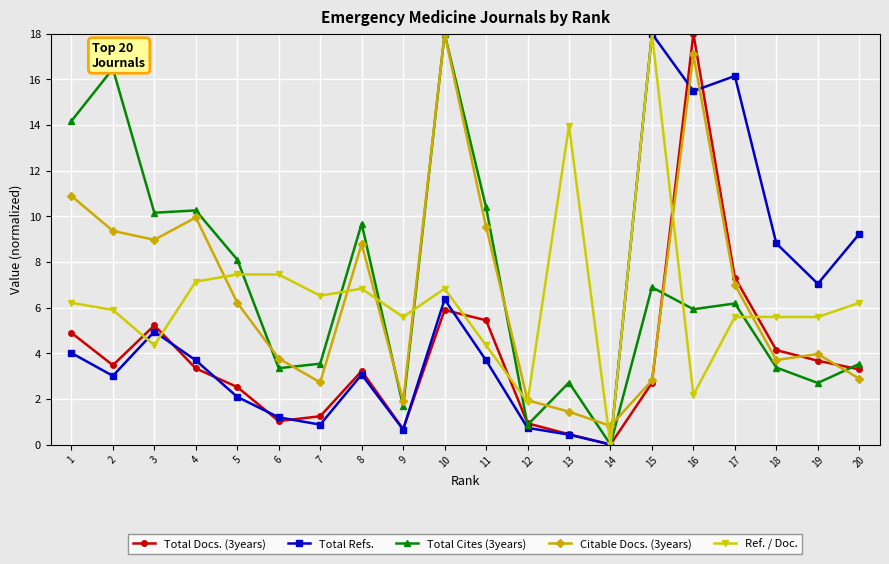

Which category has the lowest value across all series?

14